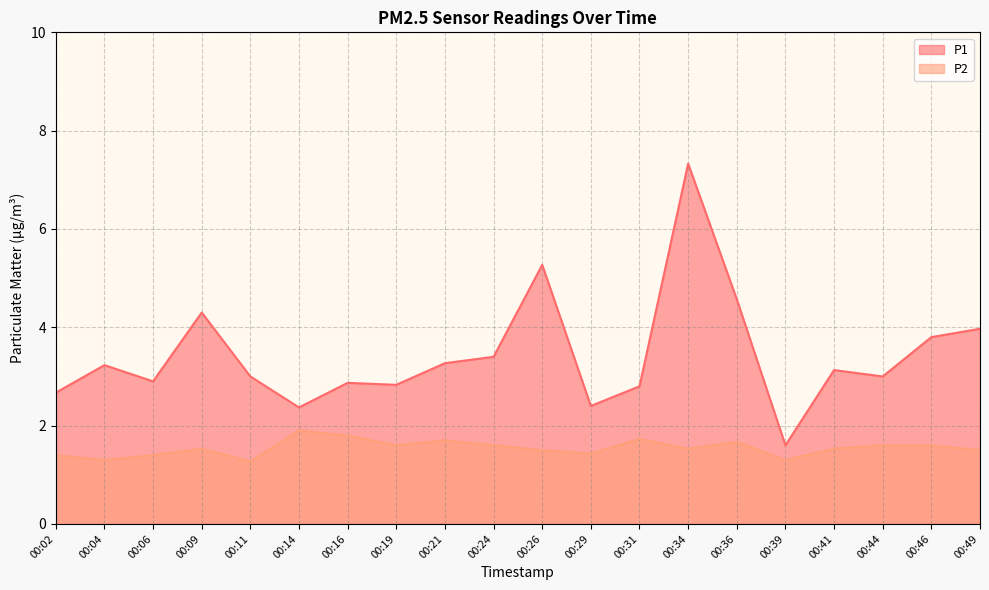

Which category has the lowest value across all series?

00:11